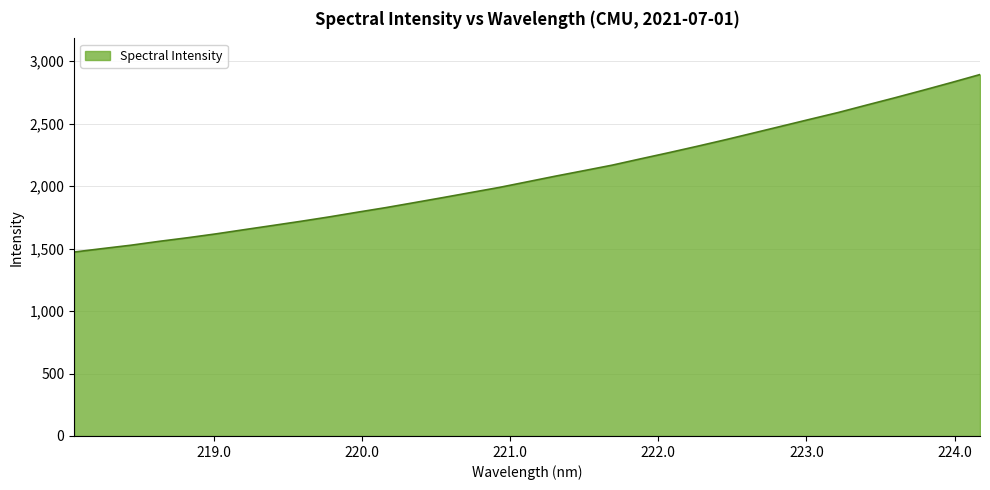

What is the smallest value displayed?

1472.2